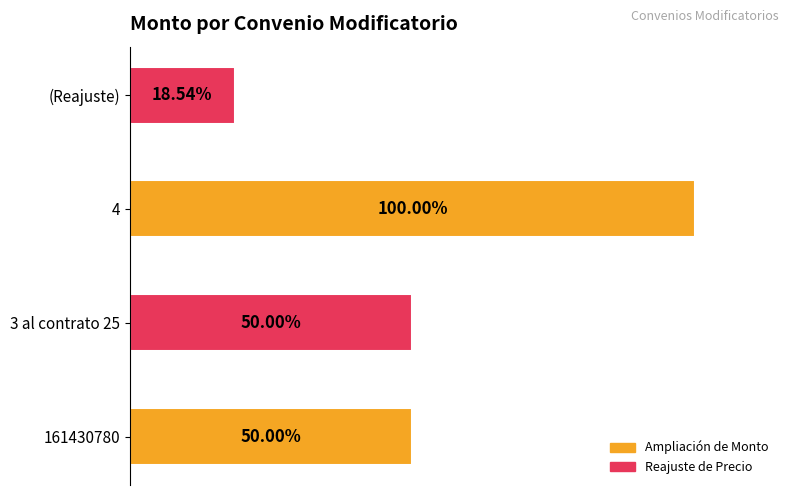

Are the bars horizontal?

Yes